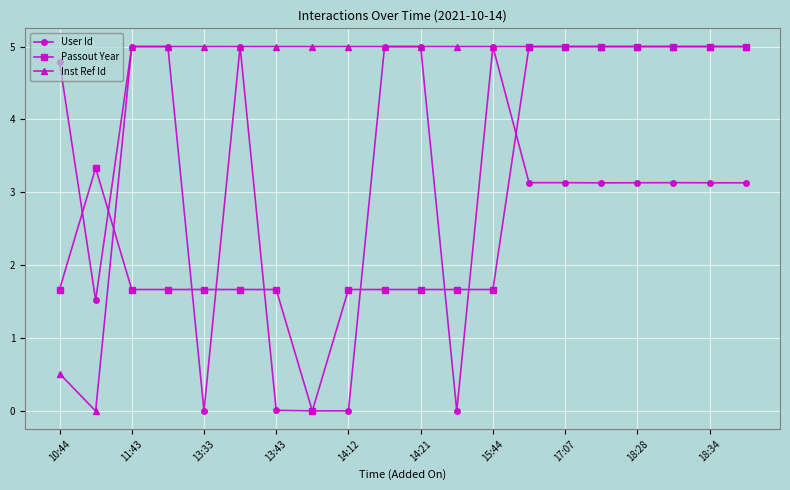

How many User Id values are between 1 and 4?

8